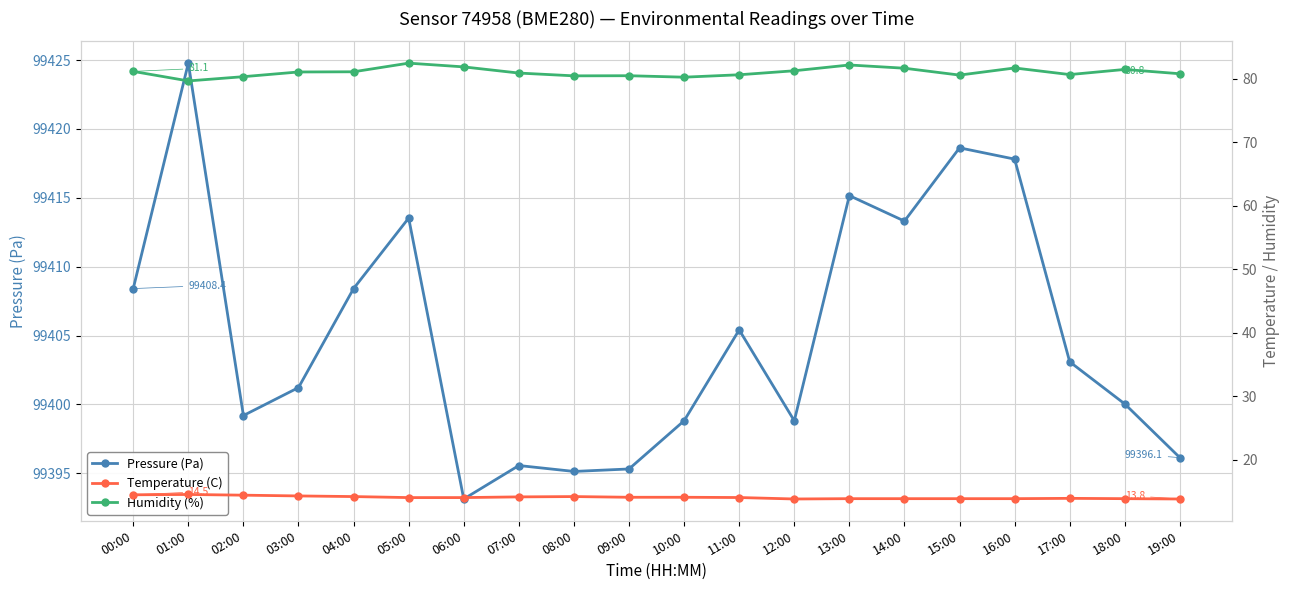

Reading left to right, transcribe all the data shown in this chart.

Pressure (Pa): 00:00=99408.4	01:00=99424.8	02:00=99399.2	03:00=99401.2	04:00=99408.4	05:00=99413.5	06:00=99393.1	07:00=99395.6	08:00=99395.1	09:00=99395.3	10:00=99398.8	11:00=99405.4	12:00=99398.8	13:00=99415.2	14:00=99413.3	15:00=99418.6	16:00=99417.8	17:00=99403.1	18:00=99400.0	19:00=99396.1
Temperature (C): 00:00=14.5	01:00=14.5	02:00=14.4	03:00=14.3	04:00=14.2	05:00=14.0	06:00=14.0	07:00=14.1	08:00=14.2	09:00=14.1	10:00=14.1	11:00=14.0	12:00=13.8	13:00=13.8	14:00=13.8	15:00=13.8	16:00=13.8	17:00=13.9	18:00=13.8	19:00=13.8
Humidity (%): 00:00=81.1	01:00=79.6	02:00=80.3	03:00=81.0	04:00=81.1	05:00=82.4	06:00=81.8	07:00=80.9	08:00=80.4	09:00=80.4	10:00=80.2	11:00=80.6	12:00=81.2	13:00=82.1	14:00=81.6	15:00=80.5	16:00=81.7	17:00=80.6	18:00=81.4	19:00=80.8